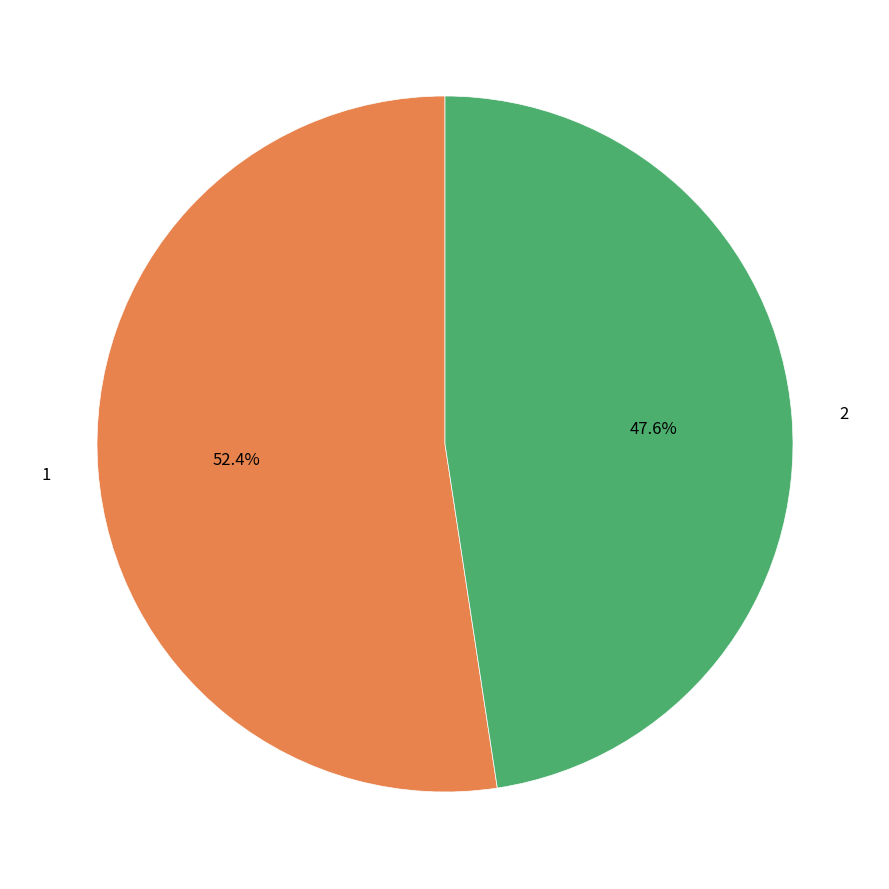

To the nearest percent, what portion does 2 represent?

48%